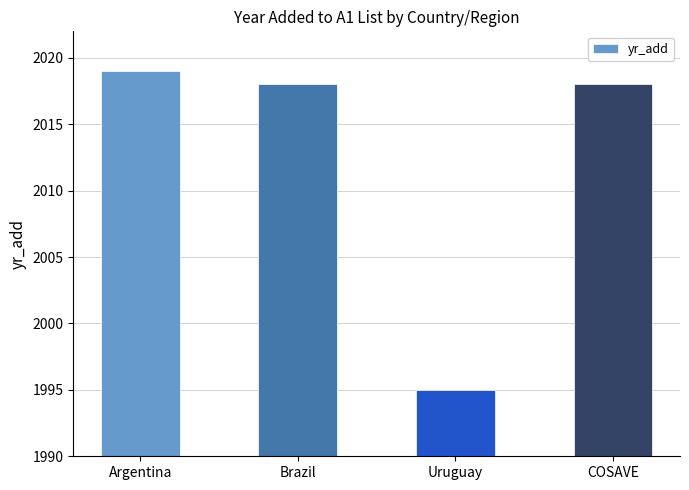

What is the change in value from Argentina to COSAVE?

-1